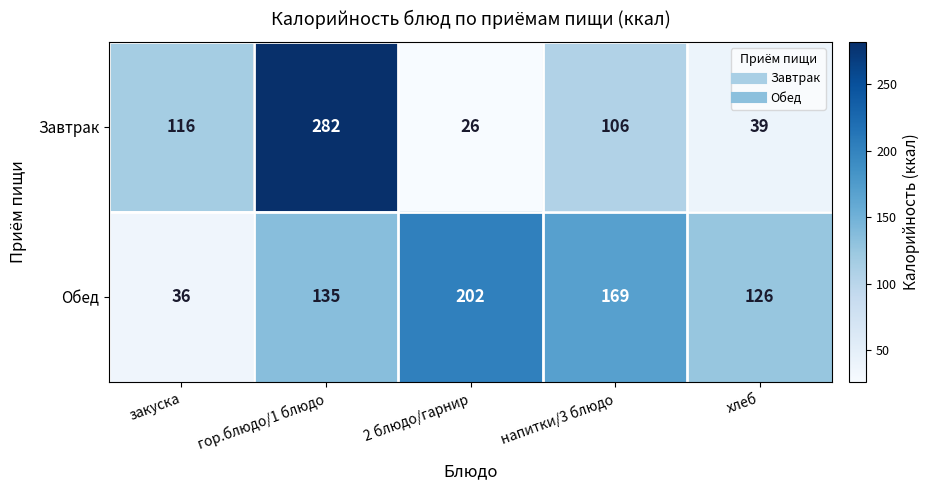

What is the total value across all series at напитки/3 блюдо?

275